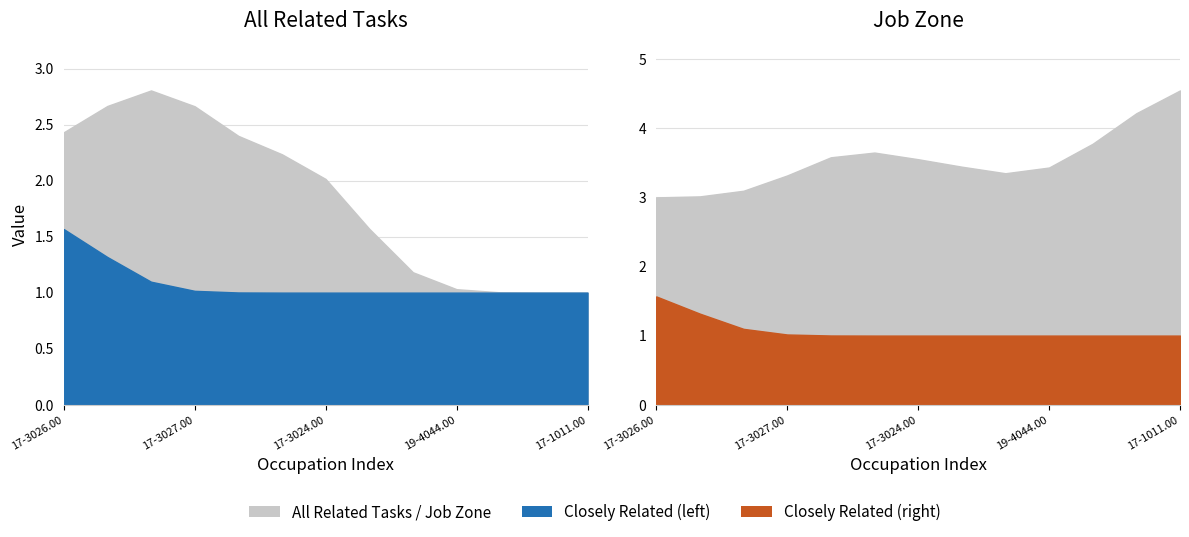

What value does the All Related Tasks series have at 19-4044.00?

1